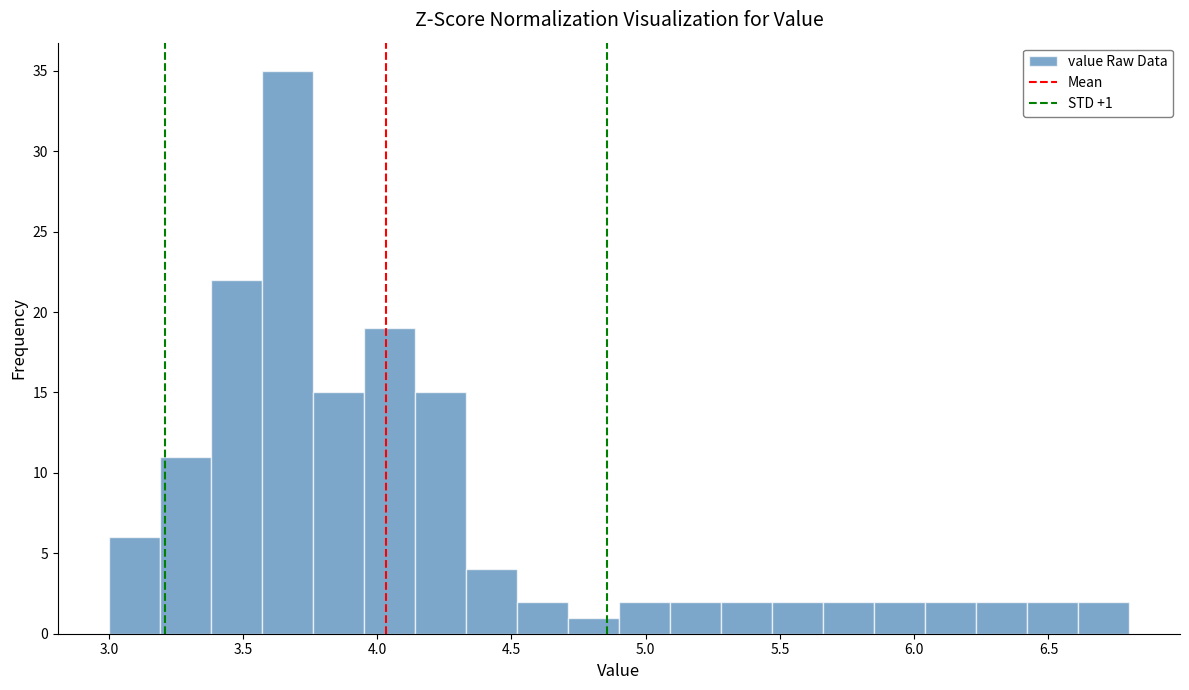

Read against the x-axis, roughly where is the centre of the tallest bar?

3.65